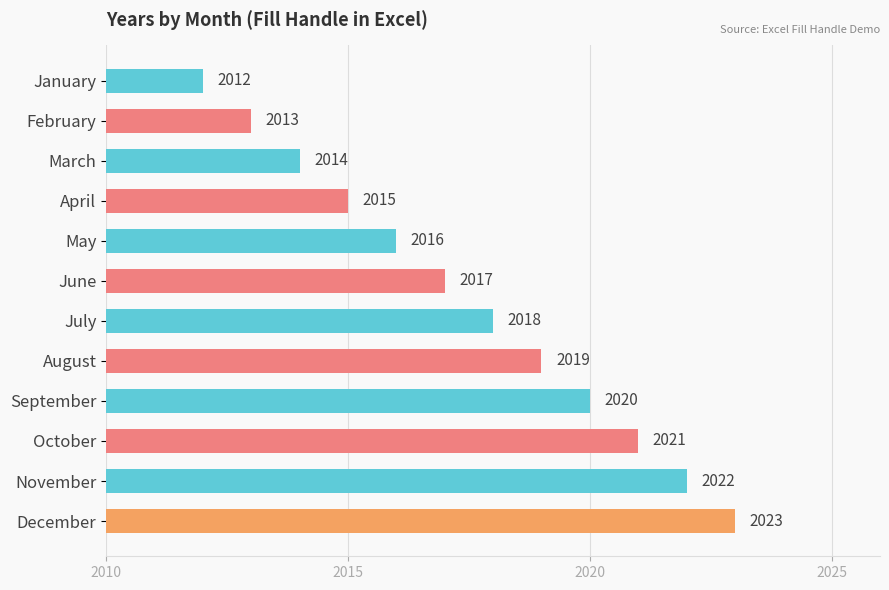

Read the value at March, to the nearest 5.

2015